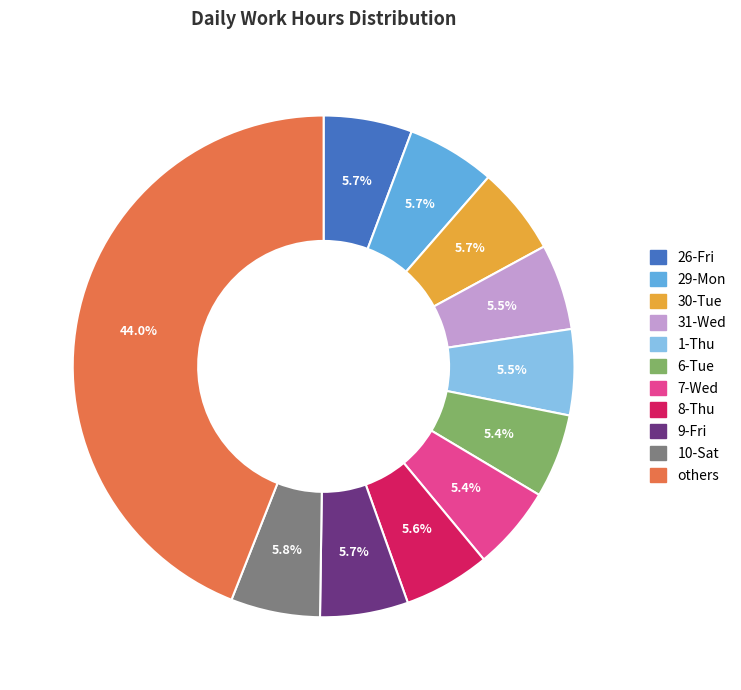

How much of the chart is everything except 30-Tue?

94.3%